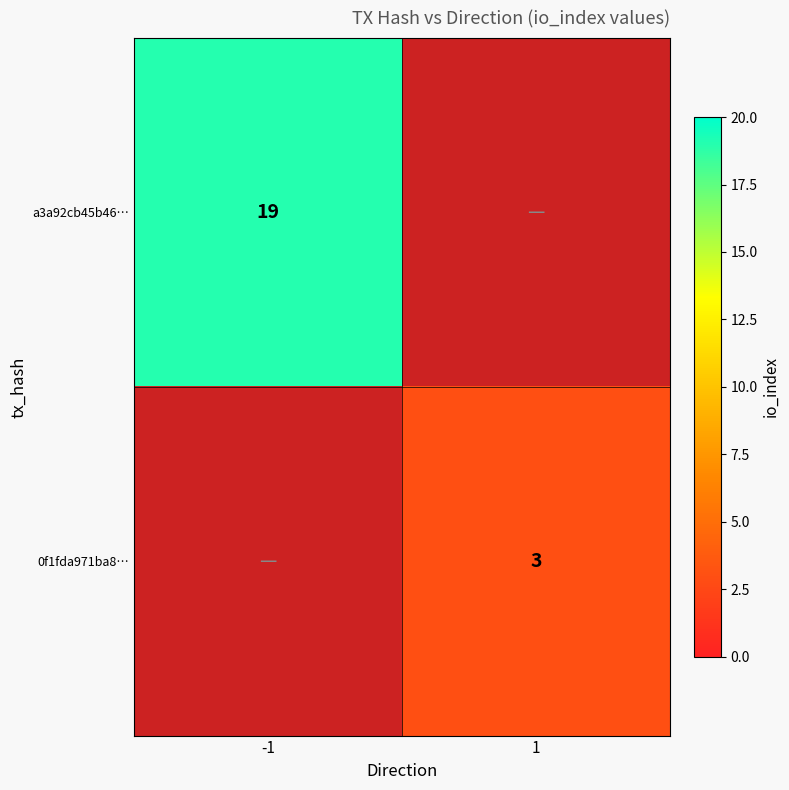

Is it true that 0f1fda971ba8… equals 3 at 1?

True